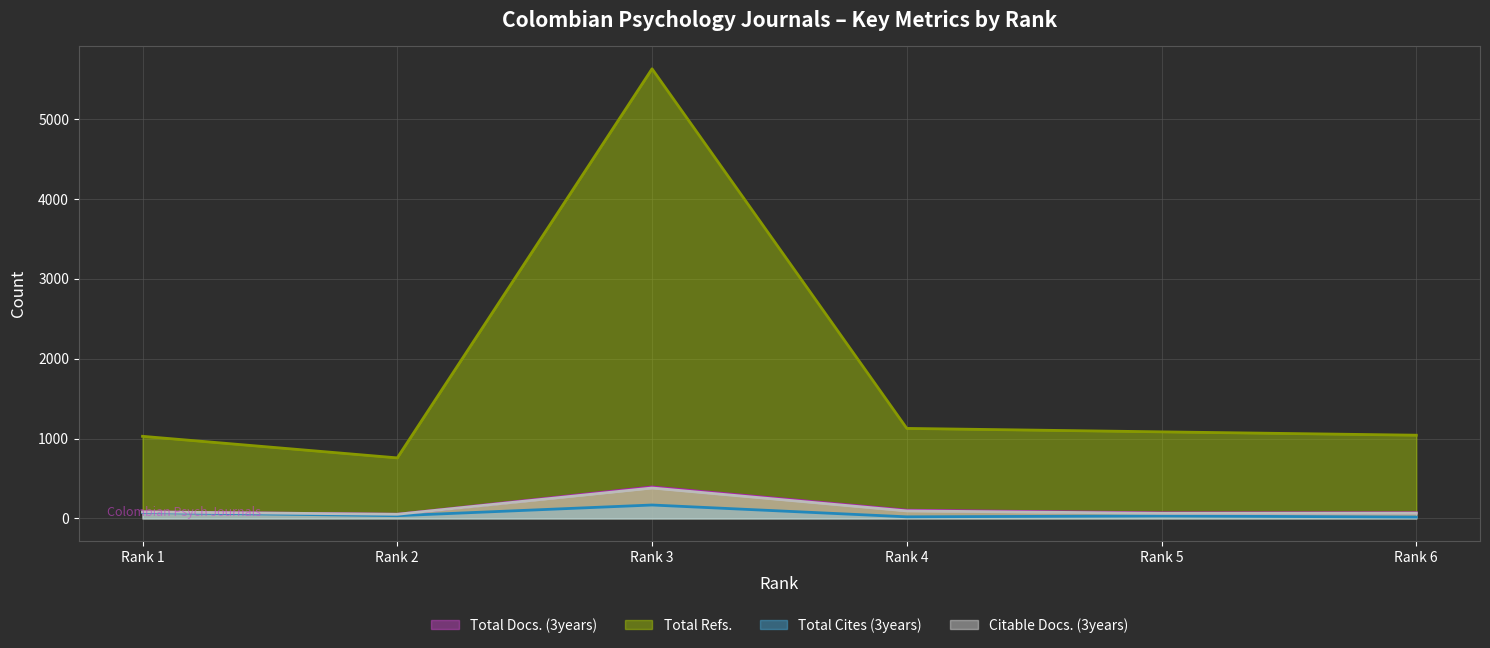

What is the value of the Total Docs. (3years) (line) point at the 2nd from the left?

52